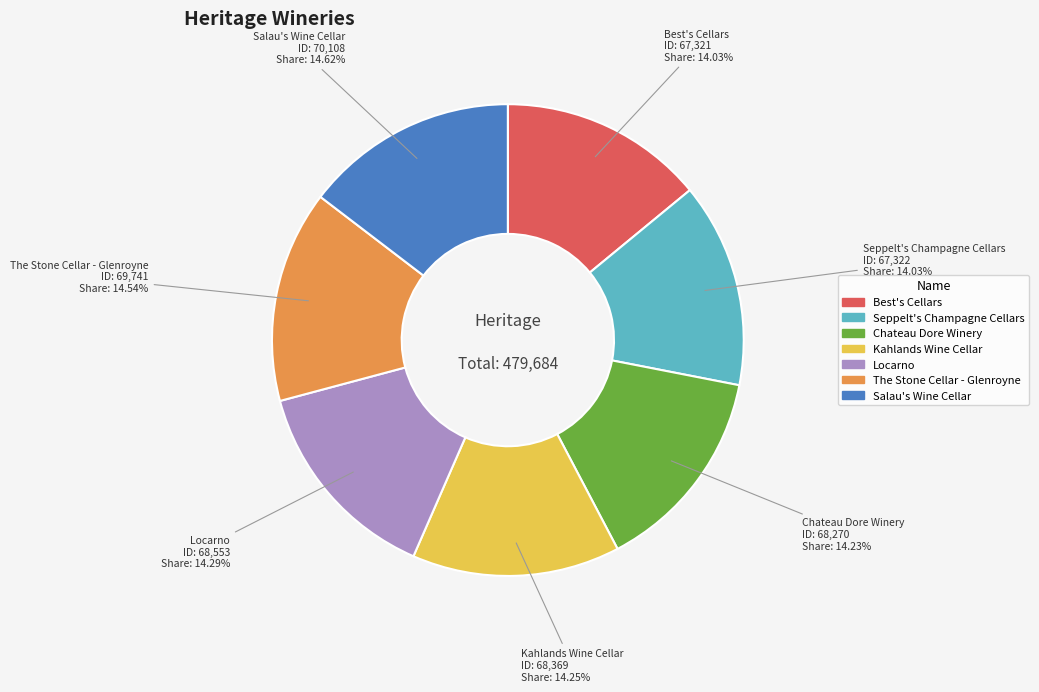

Does any single category account for the majority?

No